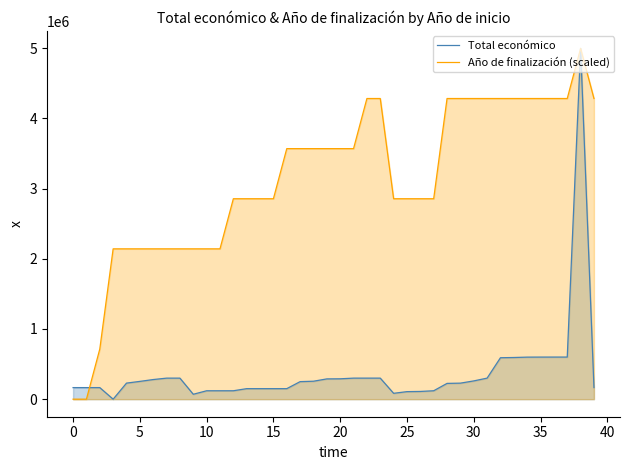

What is the maximum value shown in the chart?

4997361.0